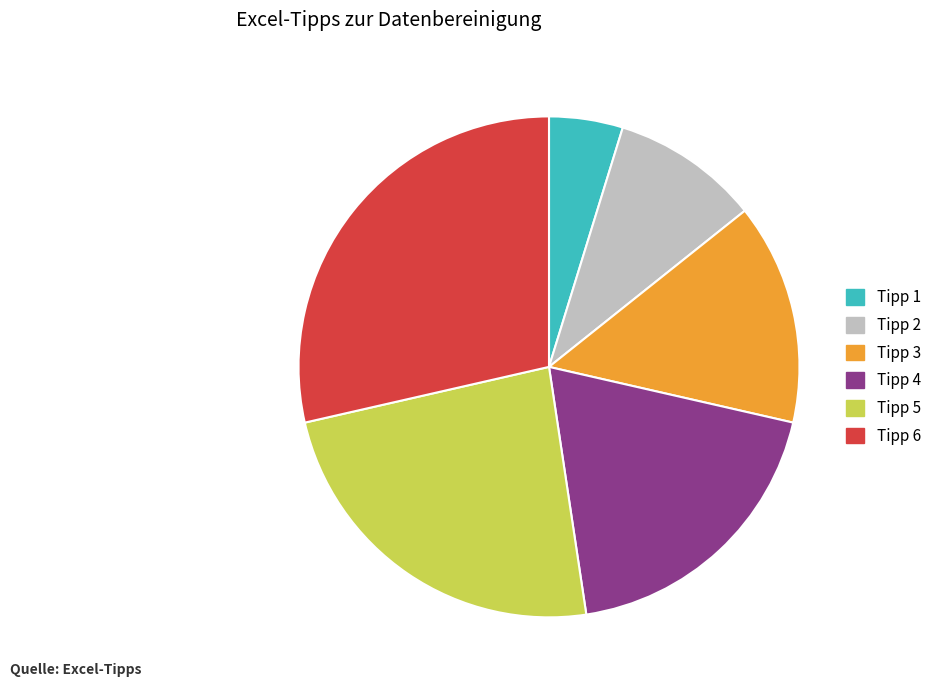

Is the sum of Tipp 4 and Tipp 6 greater than half?

No